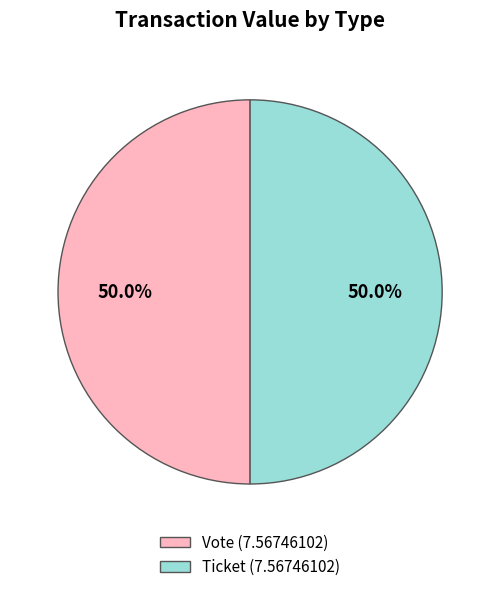

How many slices are in this pie chart?

2